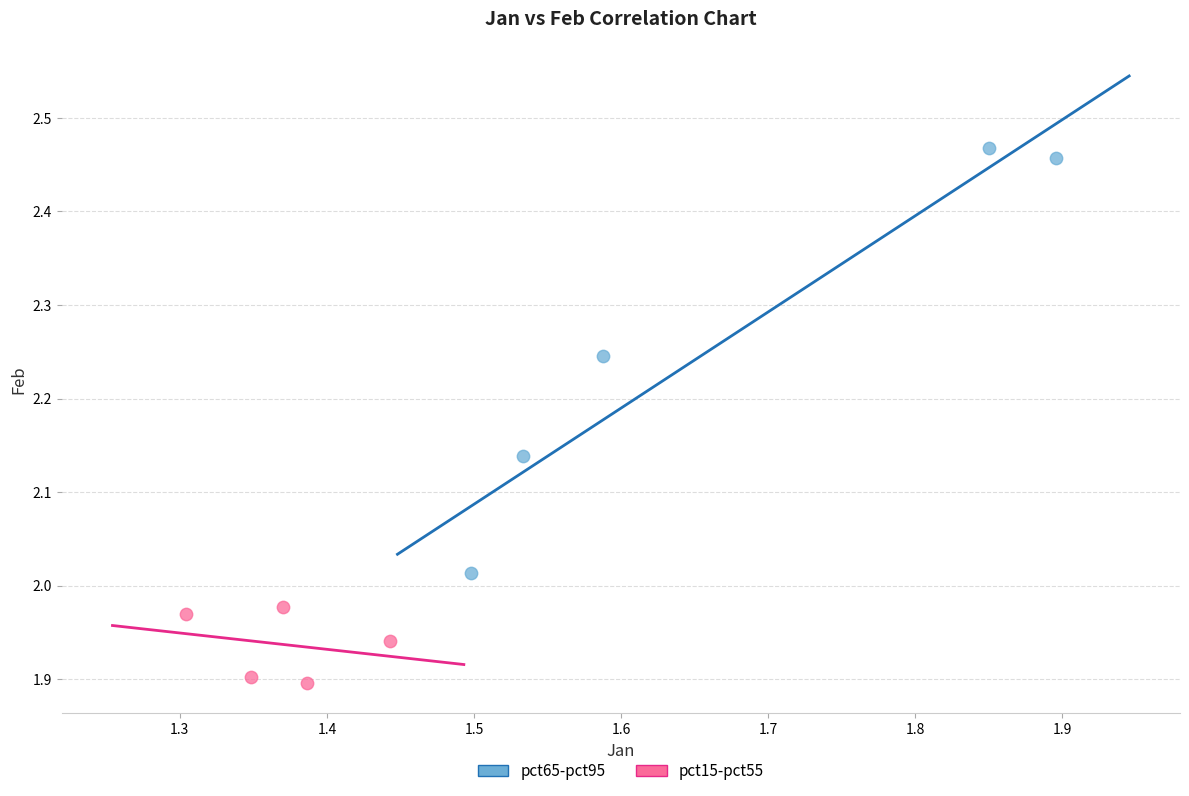

What are all the series names shown in the legend?

pct65-pct95, pct15-pct55